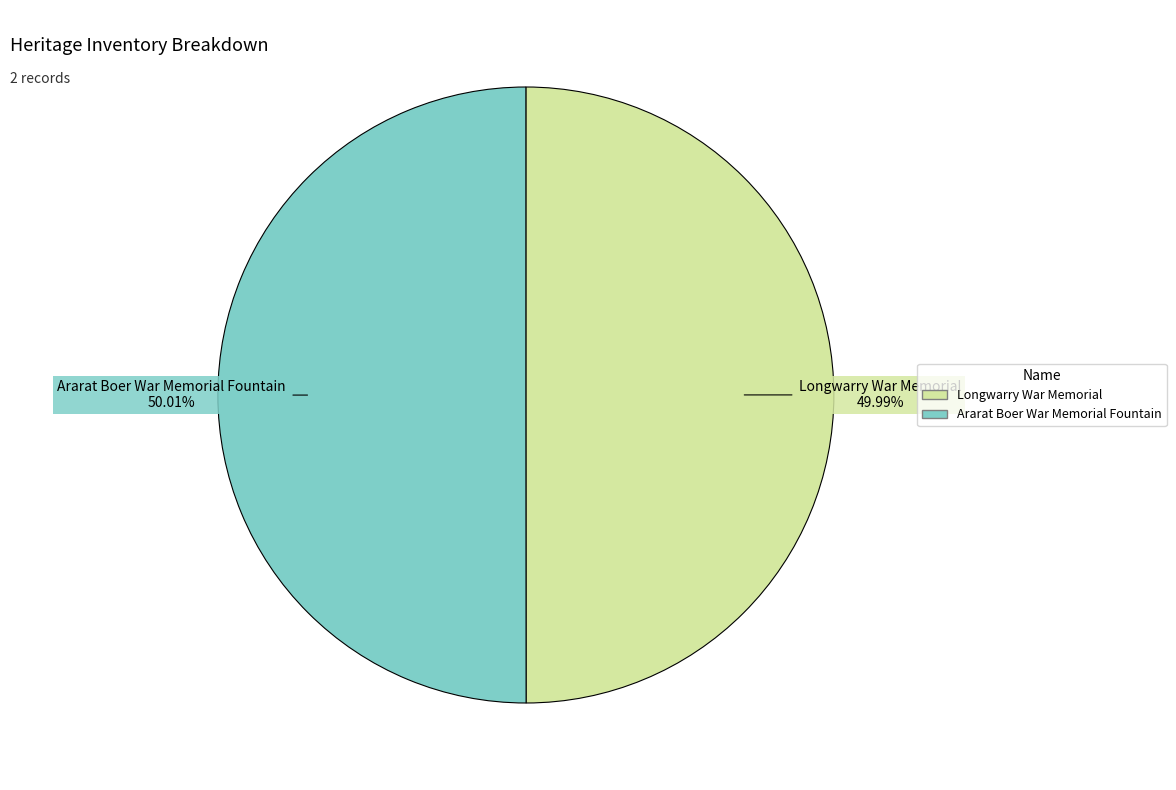

What is the ratio of the value at Ararat Boer War Memorial Fountain to the value at Longwarry War Memorial?

1.0